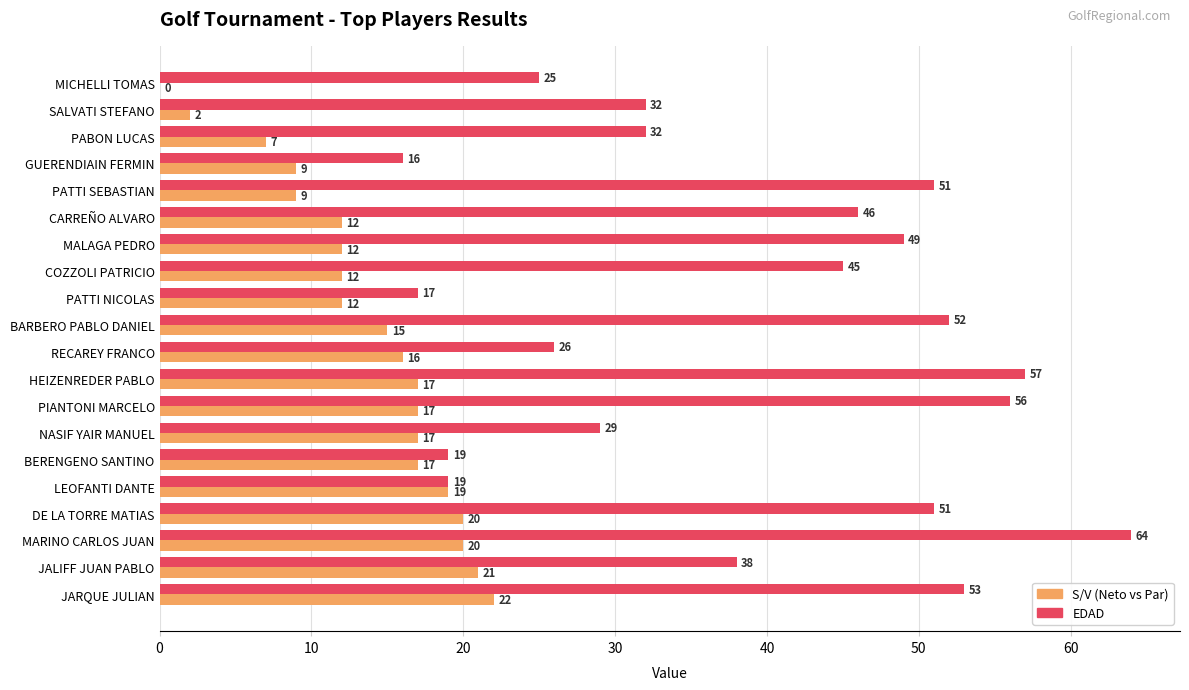

What is the maximum value shown in the chart?

64